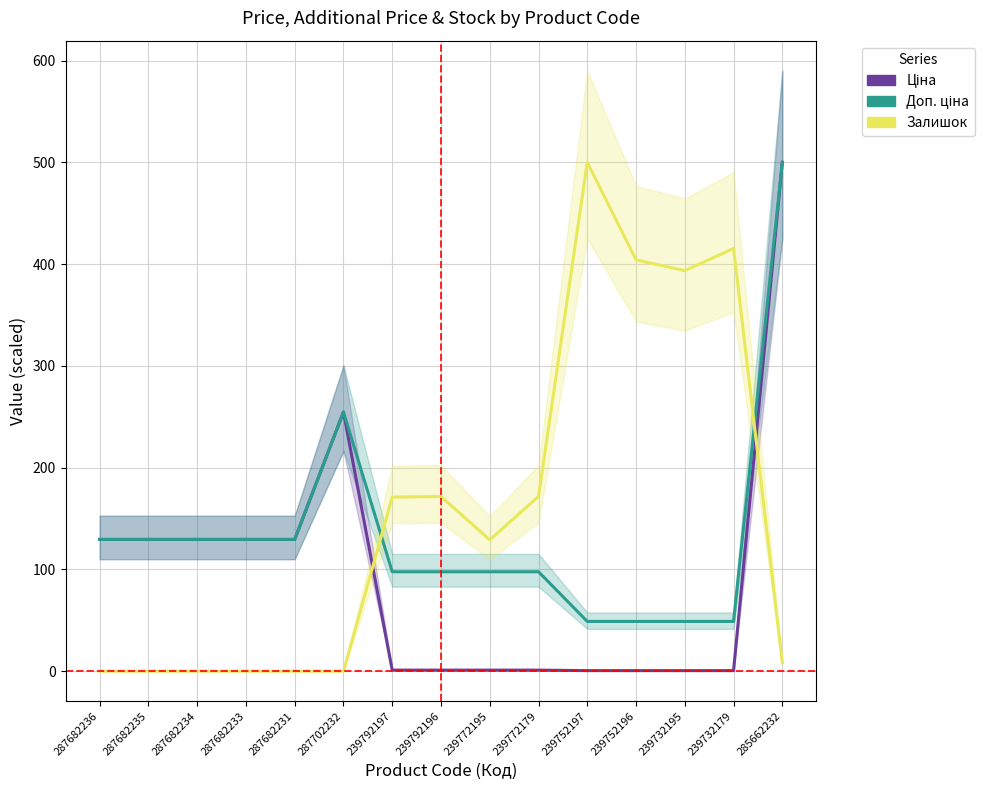

What is the difference between the maximum and minimum values in the Доп. ціна series?

451.2